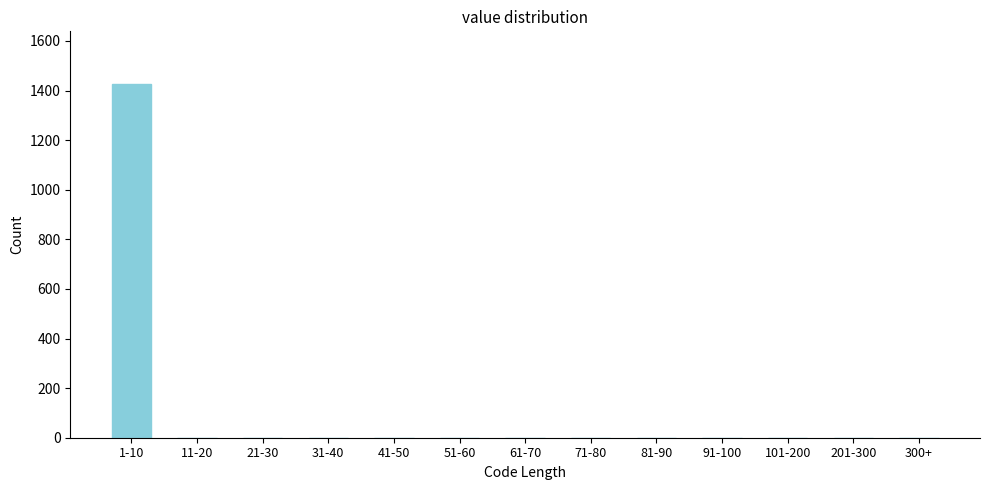

Reading left to right, list all the values displayed in this chart.

1-10=1425	11-20=0	21-30=0	31-40=0	41-50=0	51-60=0	61-70=0	71-80=0	81-90=0	91-100=0	101-200=0	201-300=0	300+=0